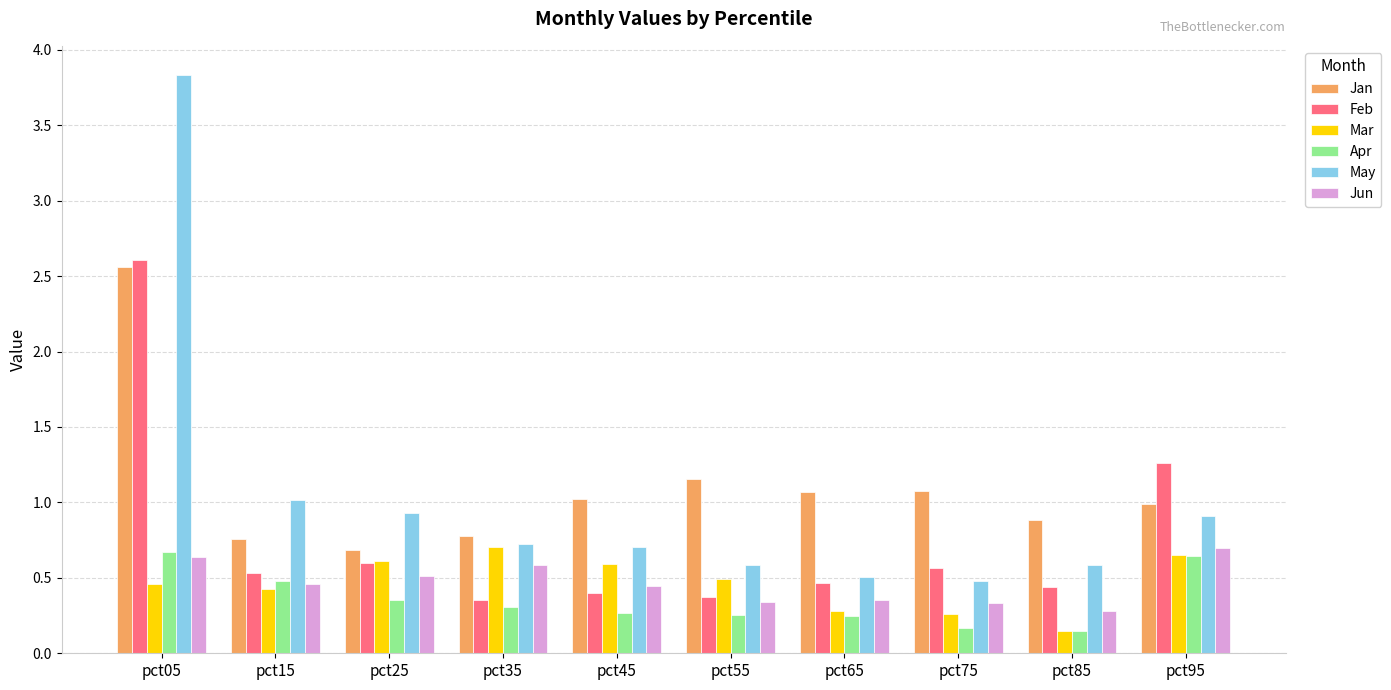

At which category is the sum across all series the highest?

pct05